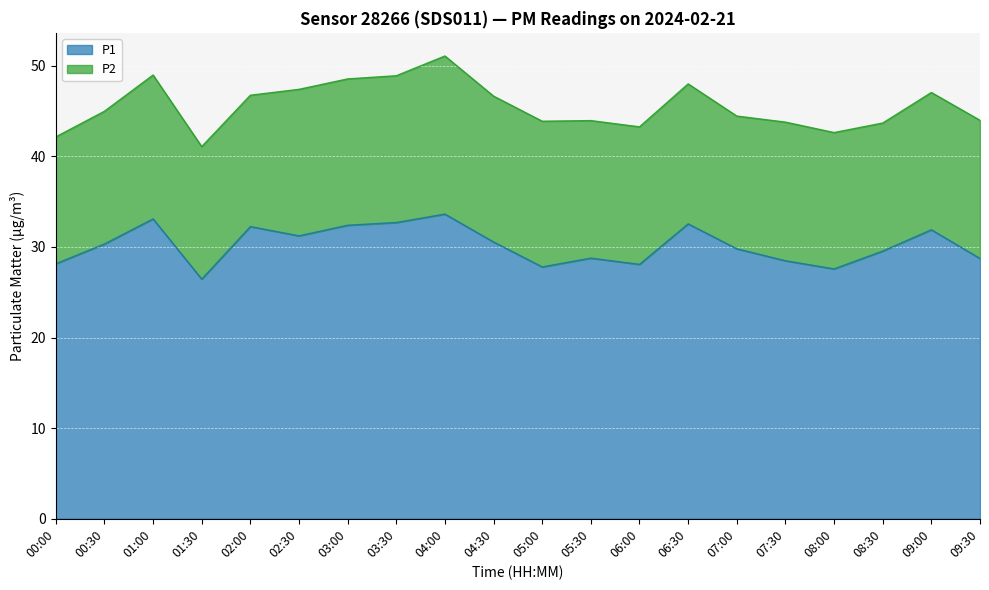

What is the difference between the values at 07:30 and 00:30?

1.8